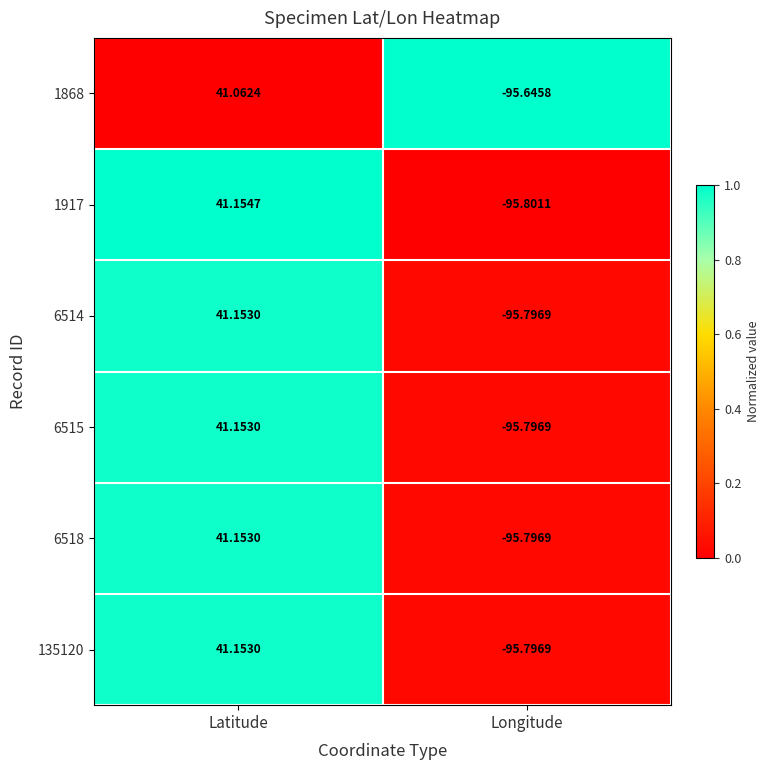

At how many categories does at least one series exceed 0?

1